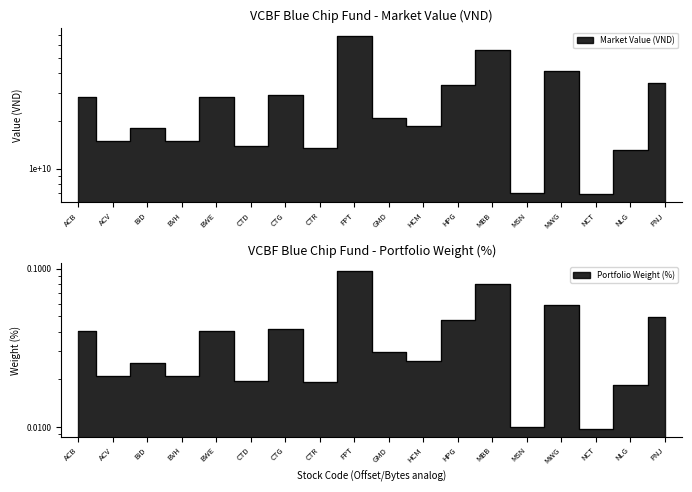

What is the difference between the second highest and minimum values in the Market Value (VND) series?

49593771700.0